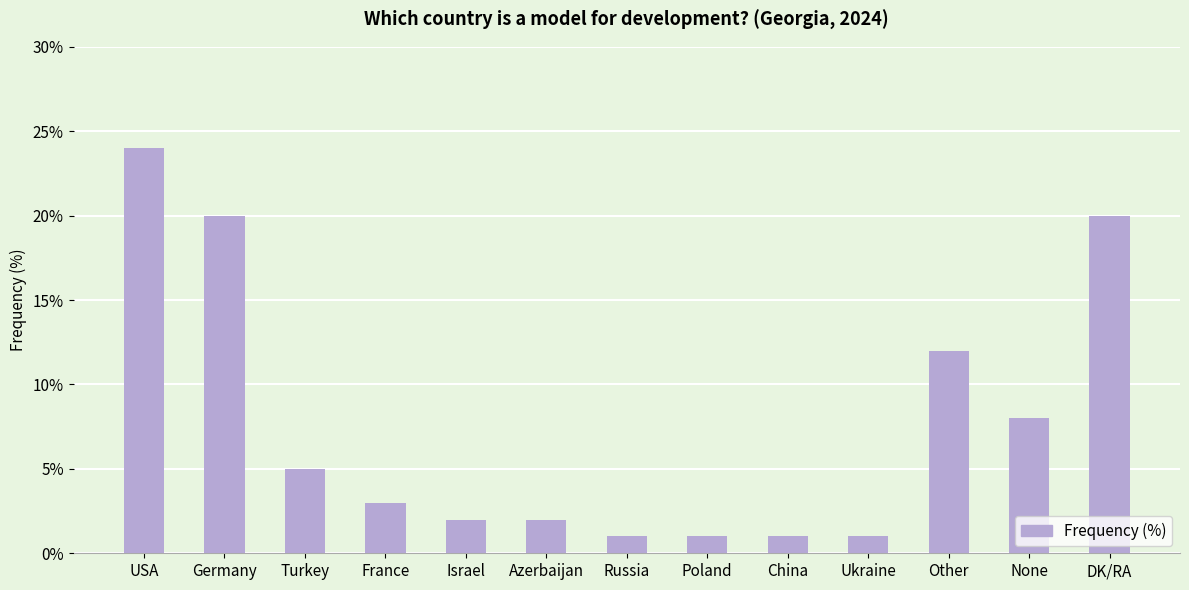

True or false: the data shows 18 at Other.

False